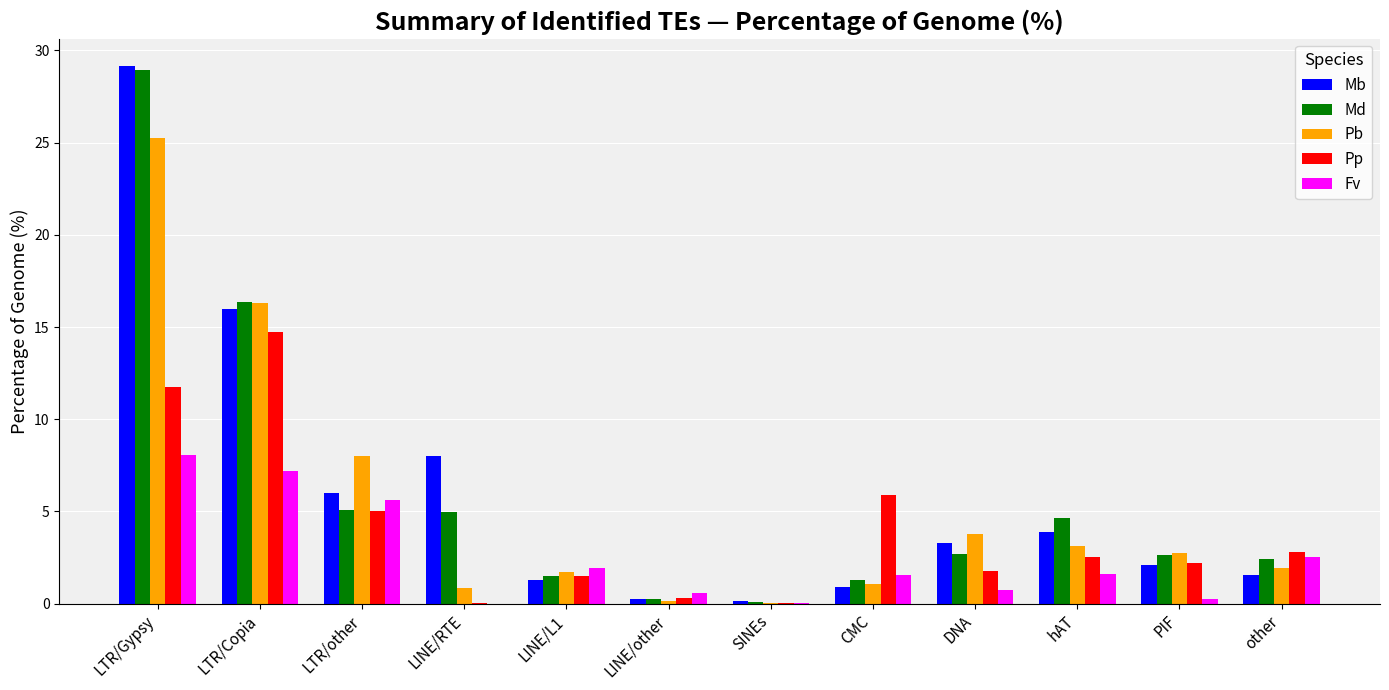

Are the bars grouped side by side (vs. stacked)?

Yes